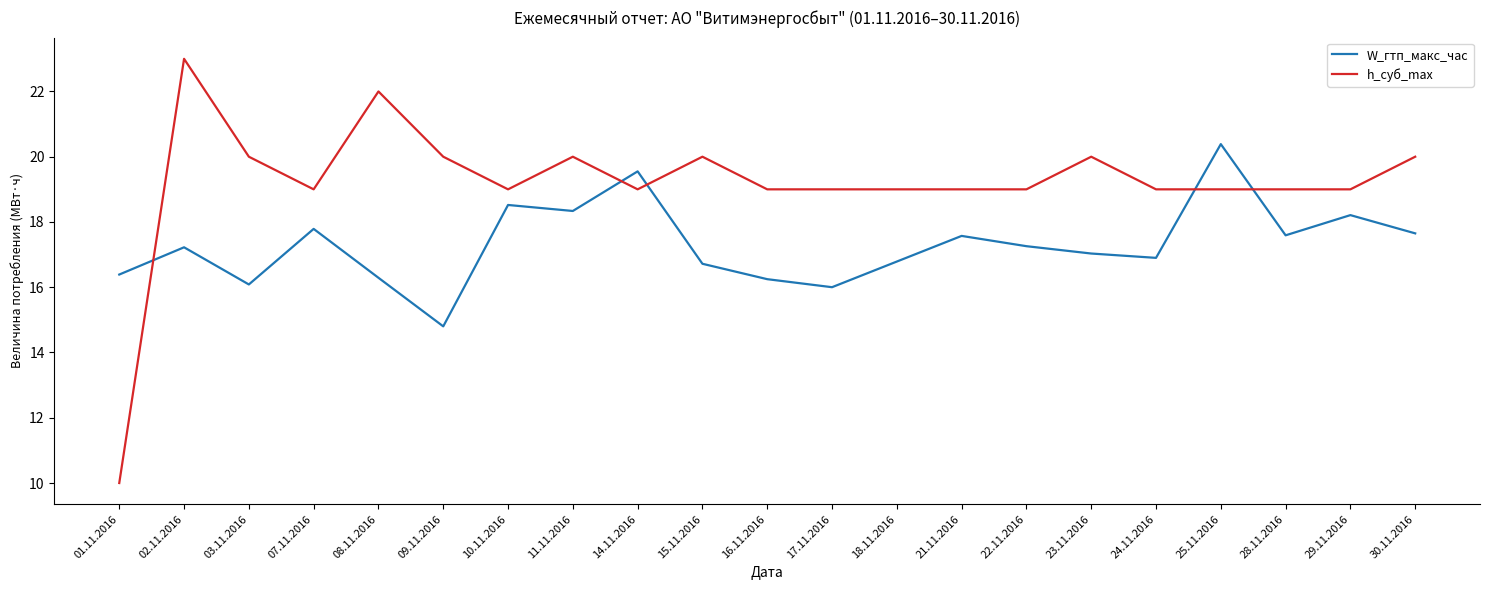

What position from the right is 24.11.2016?

5